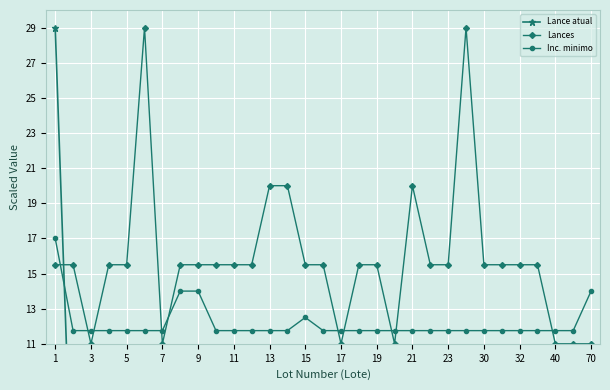

What is the greatest value displayed?

29.0